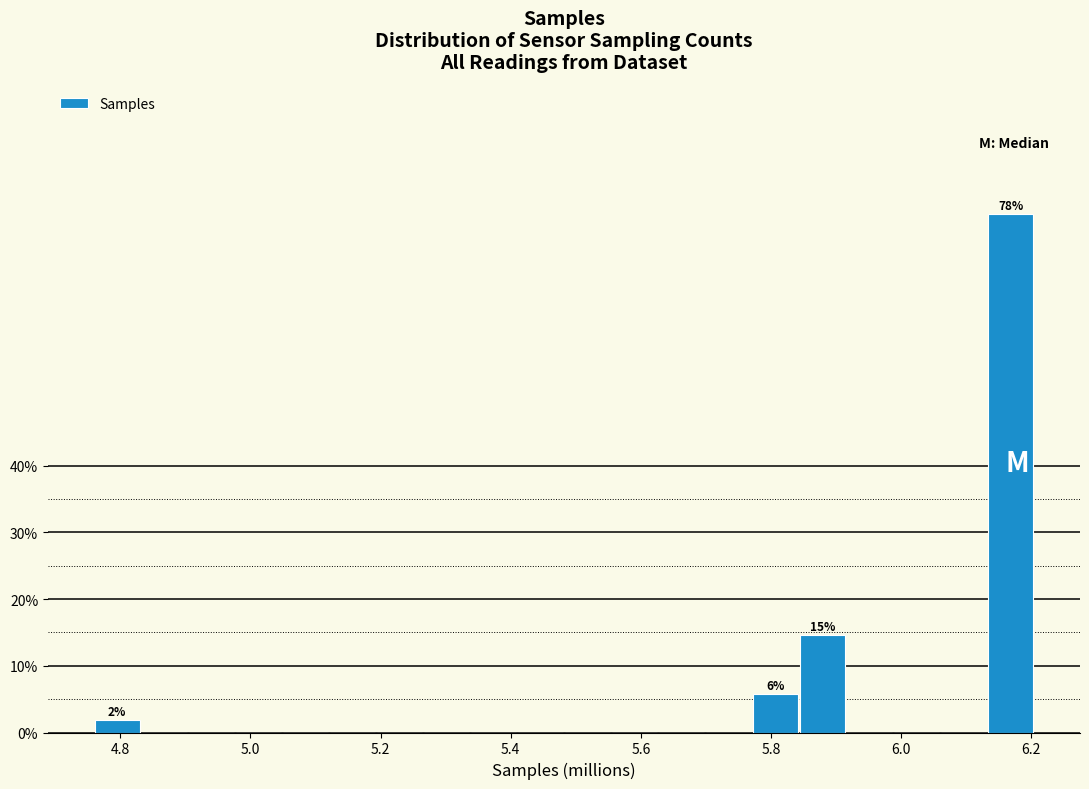

Around what value on the x-axis is the tallest bar? Give the approximate position of its centre, as read against the axis.

6.16